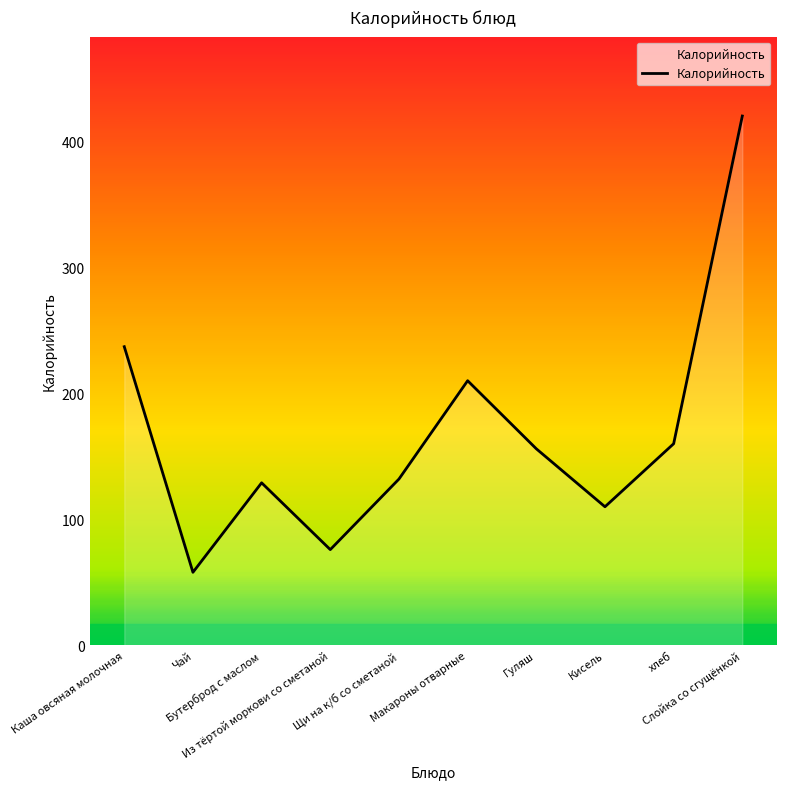

How many lines are shown in the chart?

1